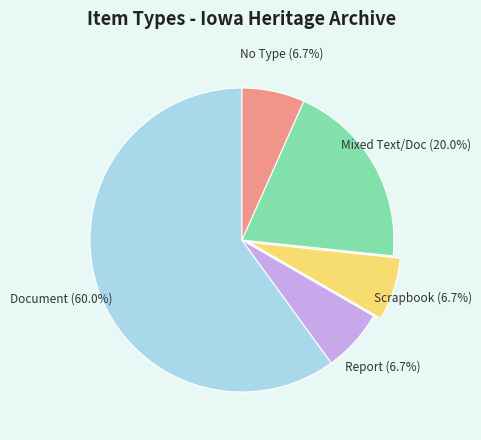

To the nearest percent, what is the average slice percentage?

20%